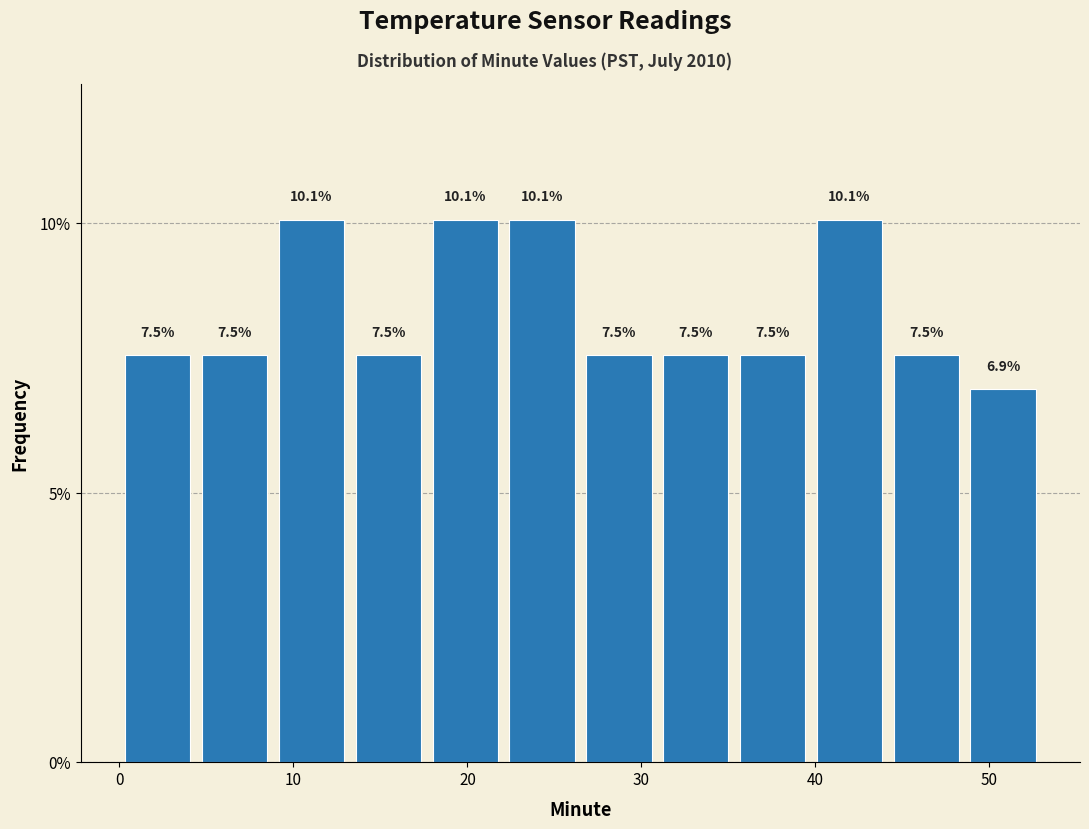

Reading left to right, list every bar in this chart as the range it spans on the x-axis followed by its height. The bar edges are not printed on the chart, so give them approximately, as read against the axis.

0 to 4: 7.5
4 to 9: 7.5
9 to 13: 10.1
13 to 18: 7.5
18 to 22: 10.1
22 to 27: 10.1
27 to 31: 7.5
31 to 35: 7.5
35 to 40: 7.5
40 to 44: 10.1
44 to 49: 7.5
49 to 53: 6.9